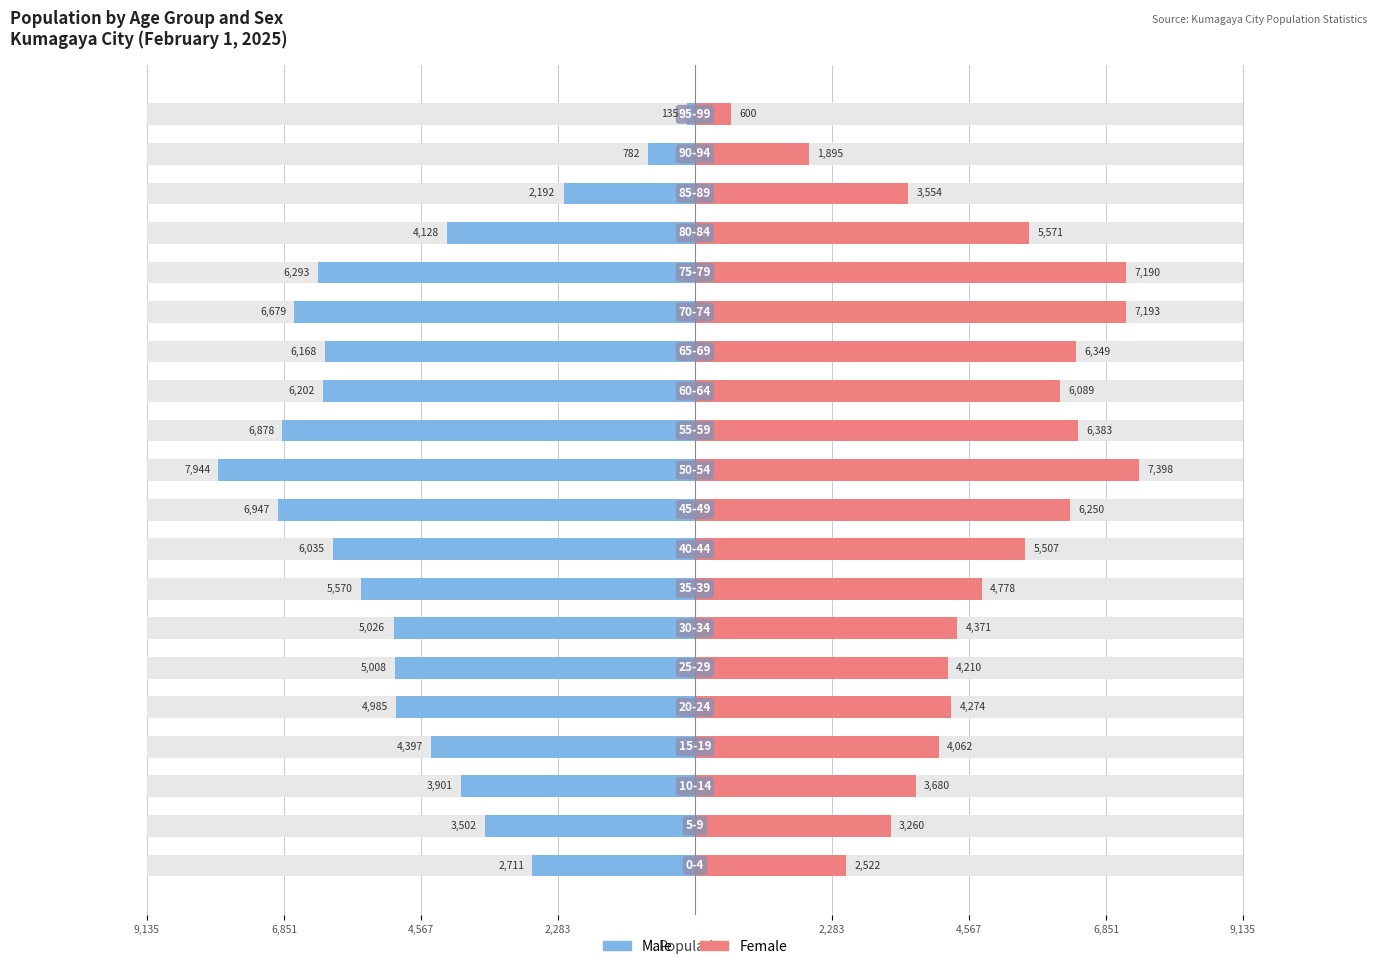

What is the sum of all Female values?

95136